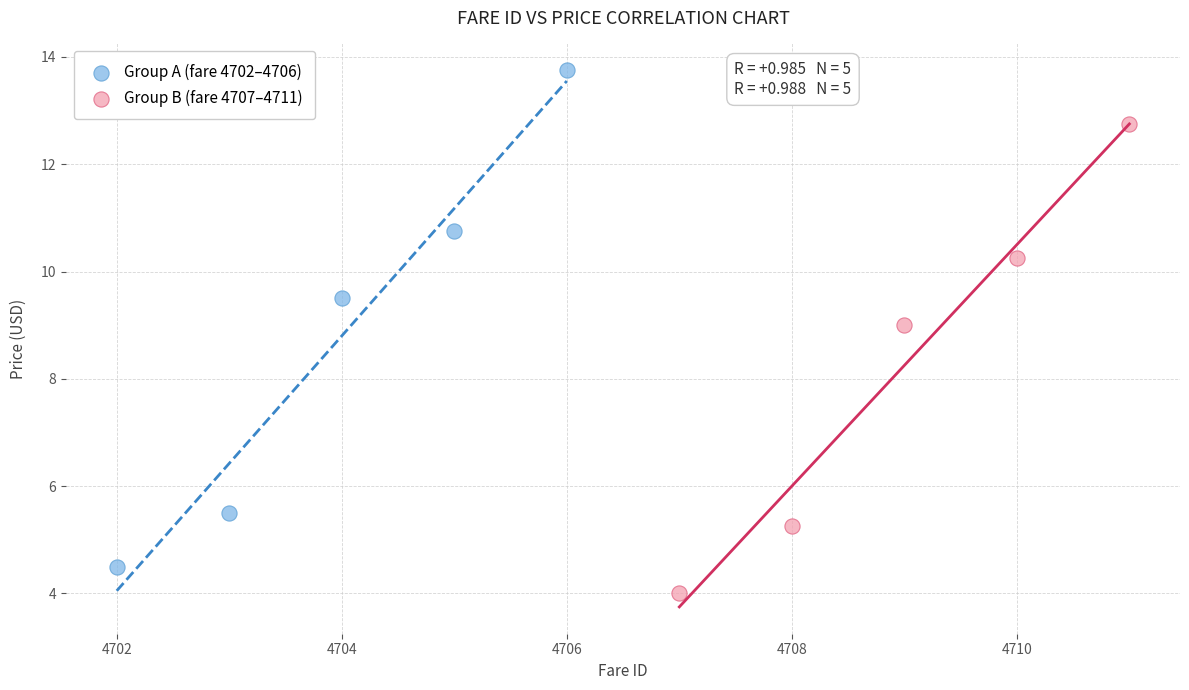

Which series contains the lowest Y value?

Group B (fare 4707–4711)